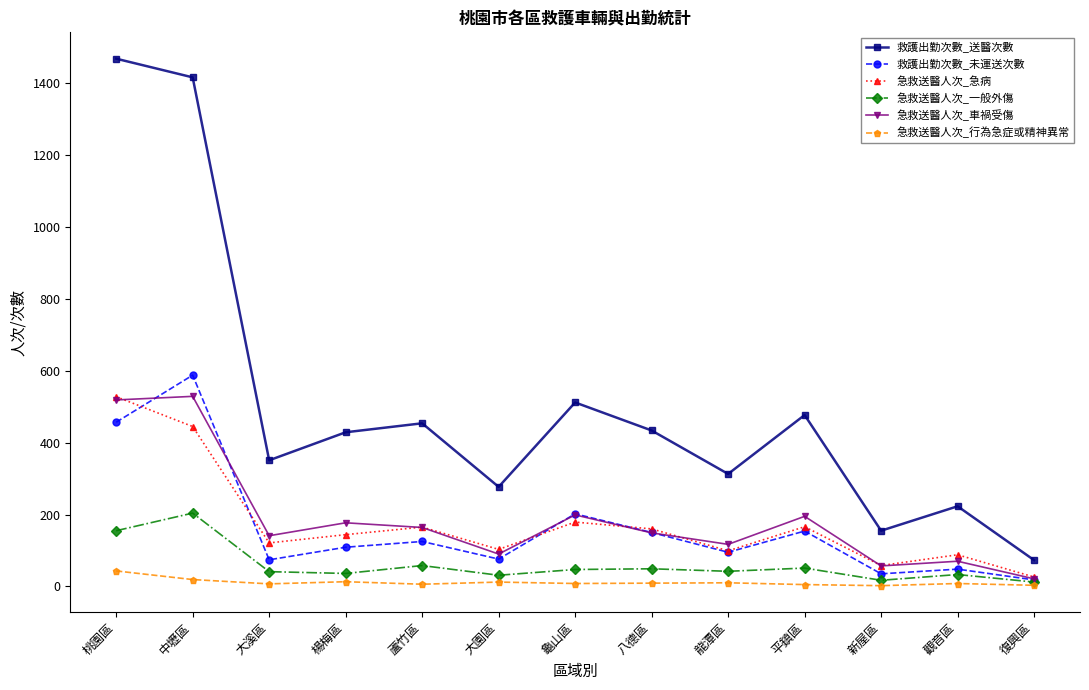

Which series has the largest range (max minus min)?

救護出勤次數_送醫次數